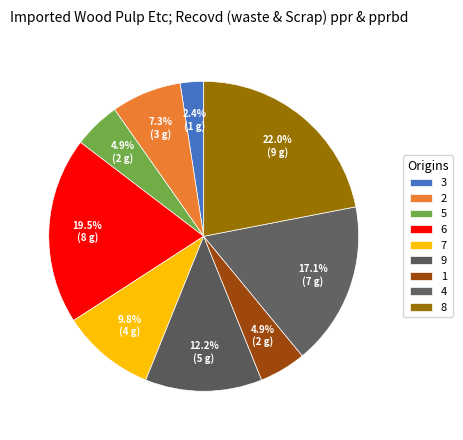

How many slices are in this pie chart?

9